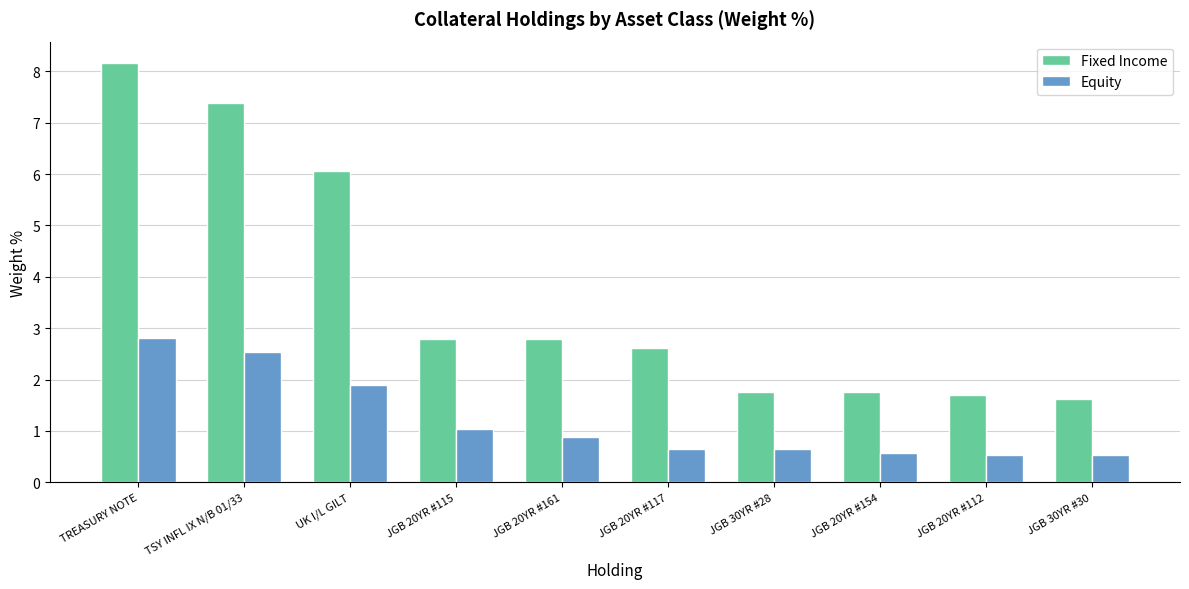

What is the label of the 5th bar from the right?

JGB 20YR #117